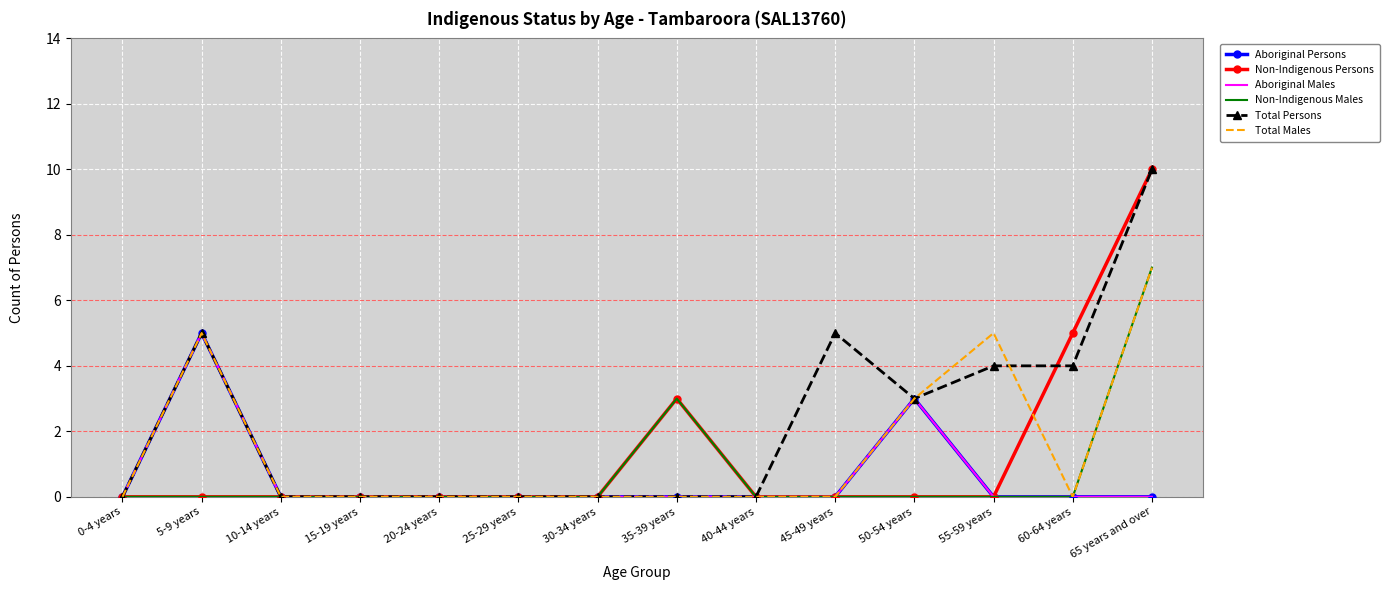

True or false: Aboriginal Males has a value of -2 at 40-44 years.

False